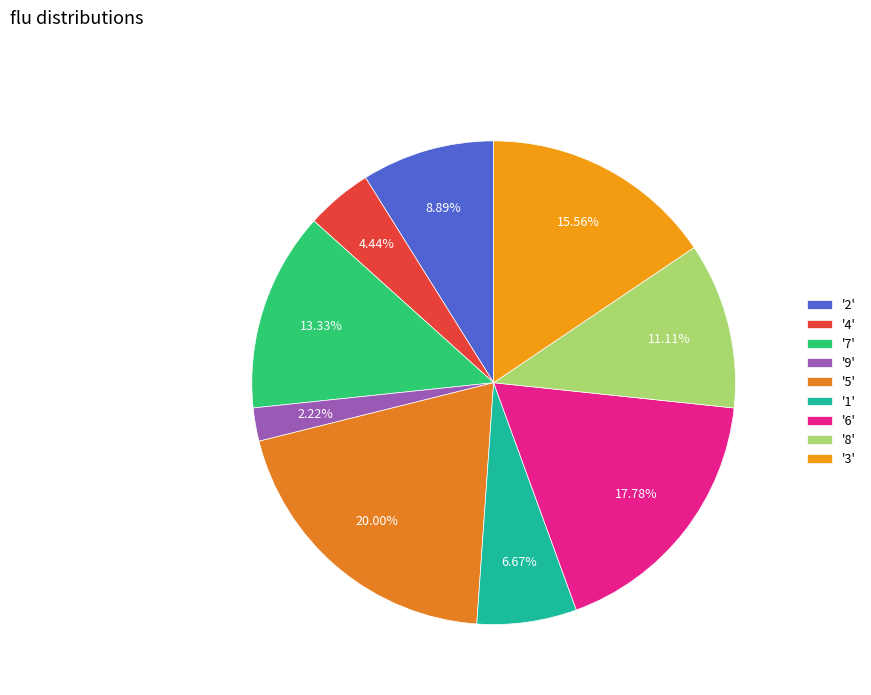

Count the number of slices in the pie.

9